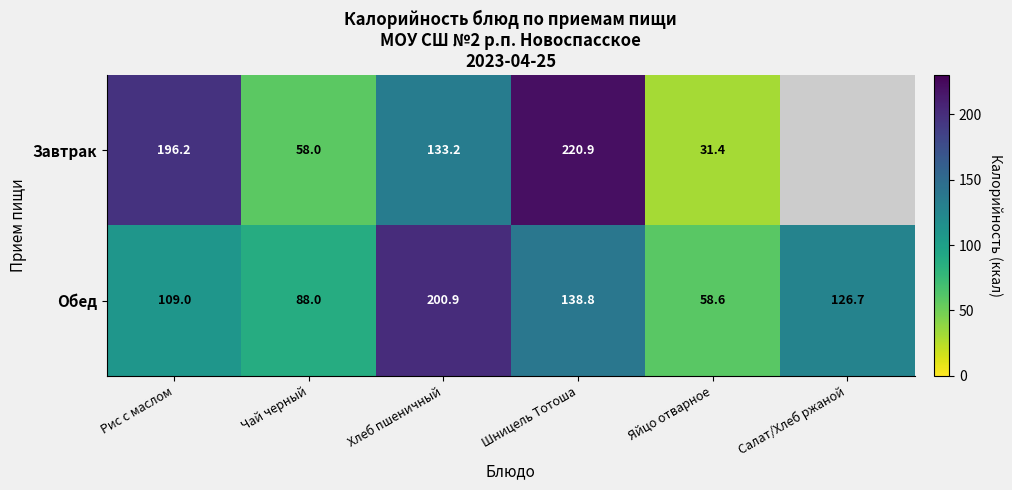

How many values in the Обед series are below 126?

3